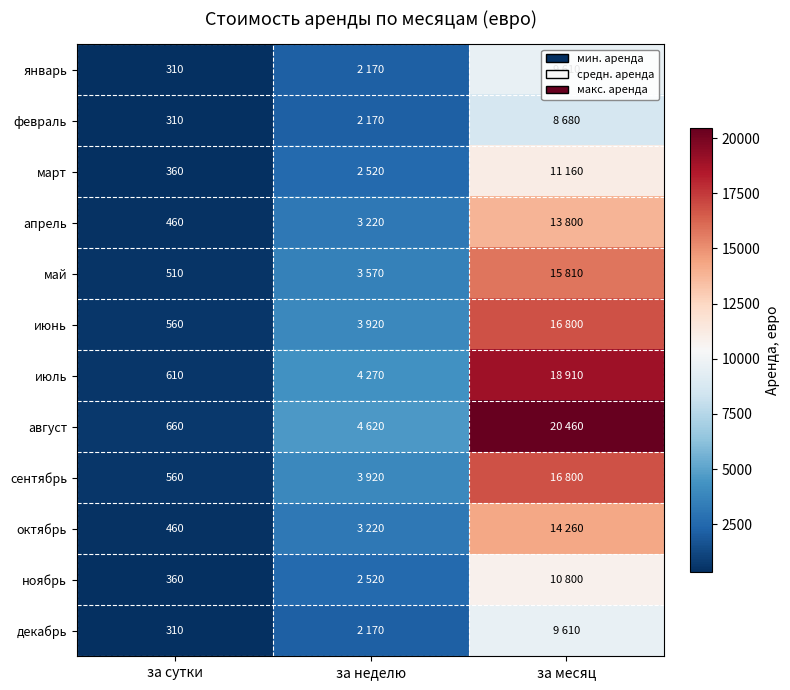

The сентябрь series shows 750 at за сутки. True or false?

False